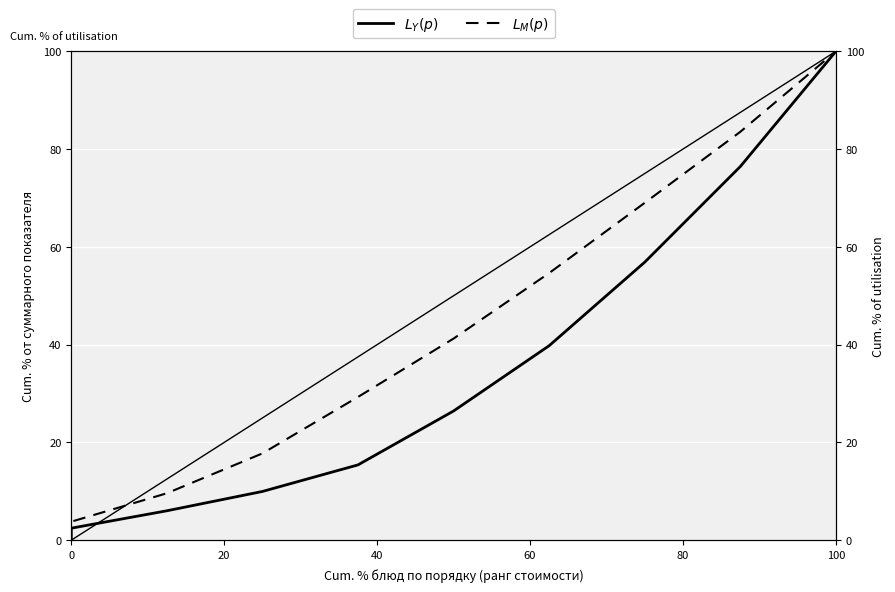

How many positive values does the $L_Y(p)$ series have?

9